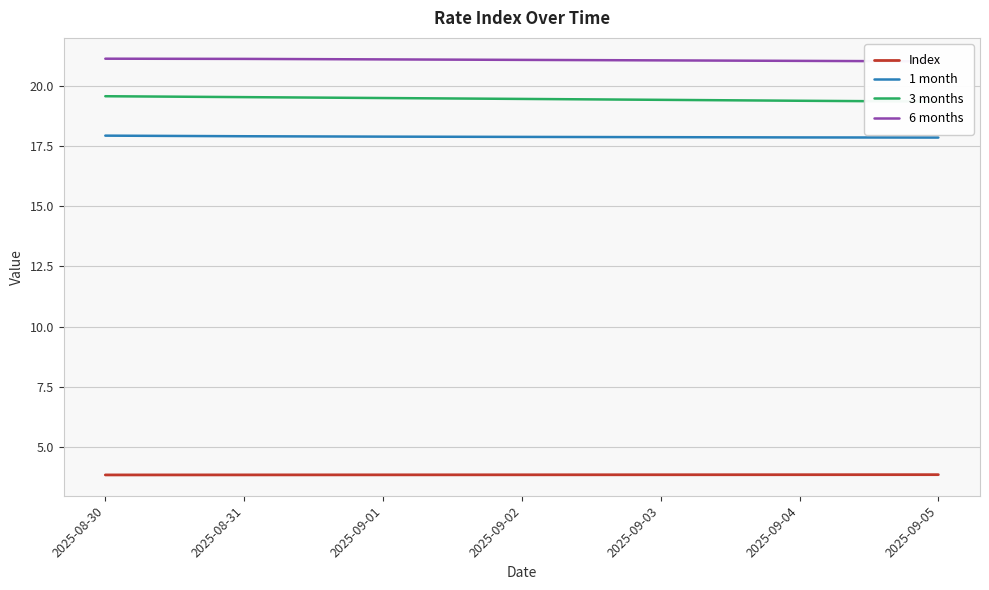

Reading right to left, list all the values displayed in this chart.

Index: 2025-09-05=3.8	2025-09-04=3.8	2025-09-03=3.8	2025-09-02=3.8	2025-09-01=3.8	2025-08-31=3.8	2025-08-30=3.8
1 month: 2025-09-05=17.9	2025-09-04=17.9	2025-09-03=17.9	2025-09-02=17.9	2025-09-01=17.9	2025-08-31=17.9	2025-08-30=17.9
3 months: 2025-09-05=19.3	2025-09-04=19.4	2025-09-03=19.4	2025-09-02=19.5	2025-09-01=19.5	2025-08-31=19.5	2025-08-30=19.6
6 months: 2025-09-05=21.0	2025-09-04=21.0	2025-09-03=21.1	2025-09-02=21.1	2025-09-01=21.1	2025-08-31=21.1	2025-08-30=21.1